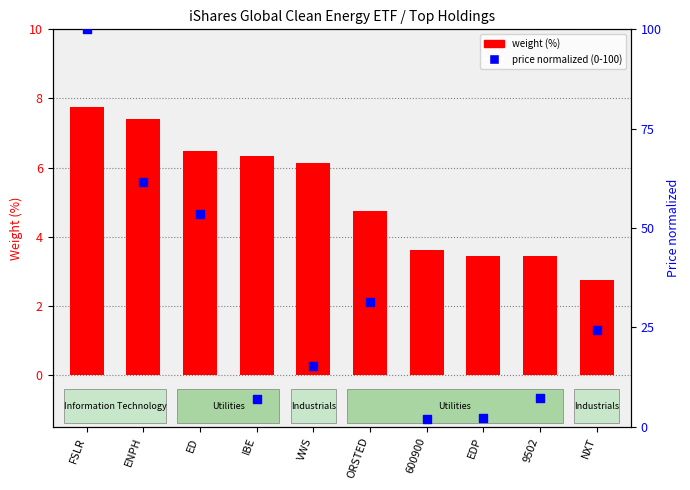

At how many categories does at least one series exceed 35?

3